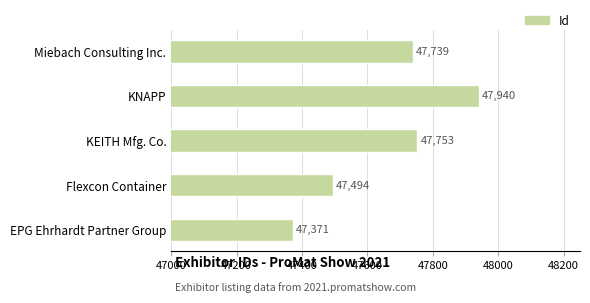

What is the smallest value displayed?

47371